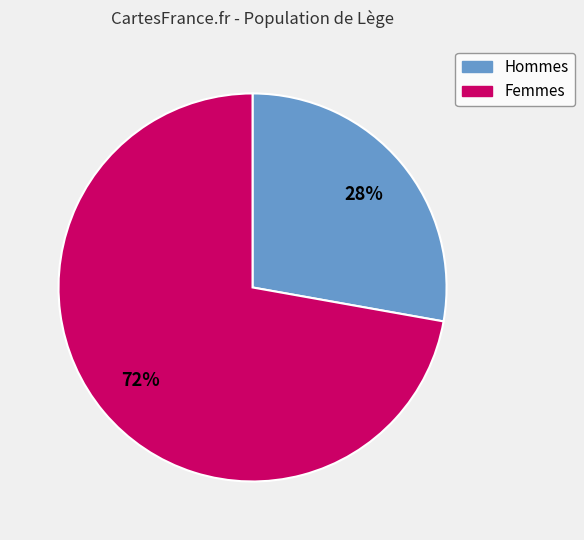

Does any single category account for the majority?

Yes